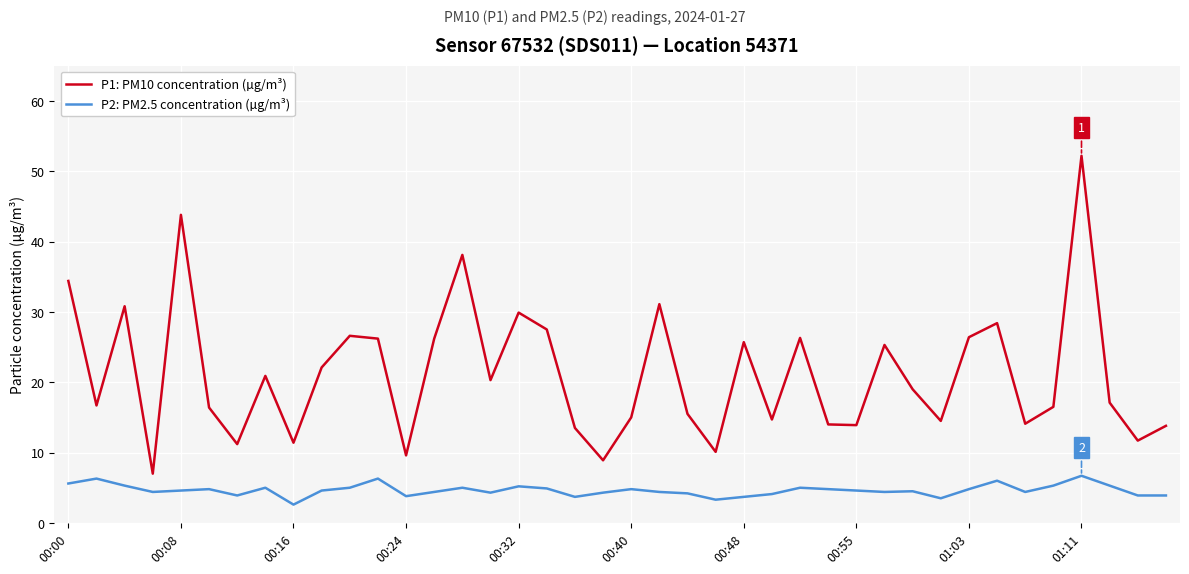

At how many categories does at least one series exceed 42?

2